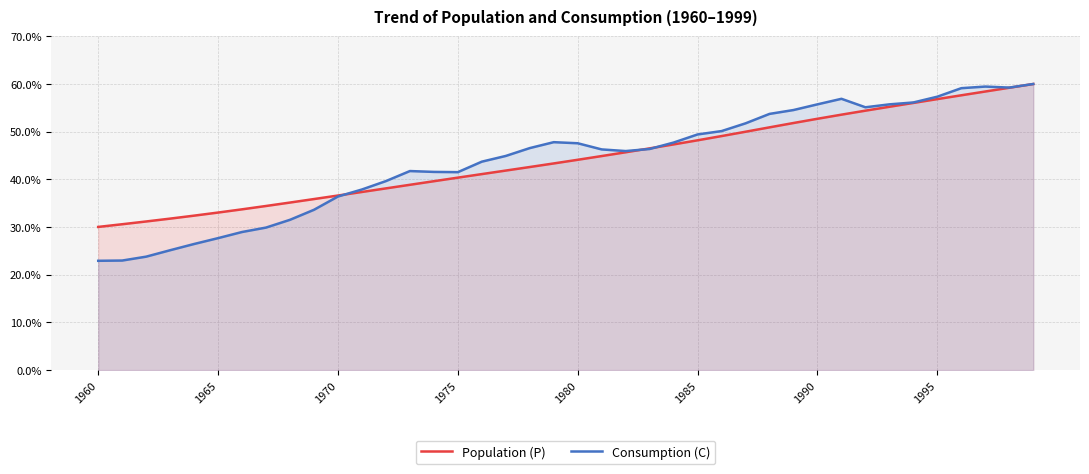

What is the sum of all Consumption (C) values?

1762.9